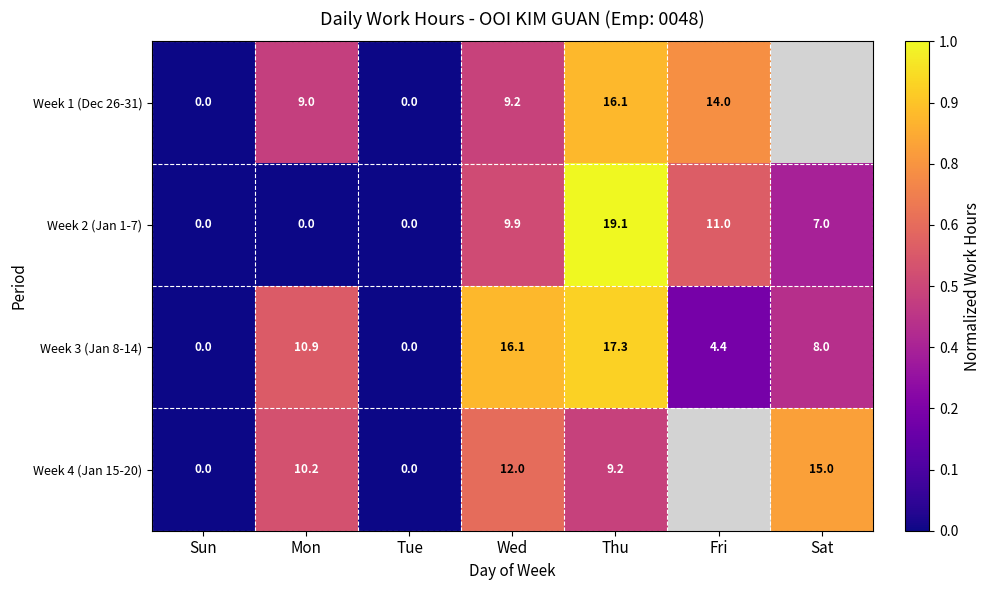

What is the average value of the Week 2 (Jan 1-7) series?

6.7